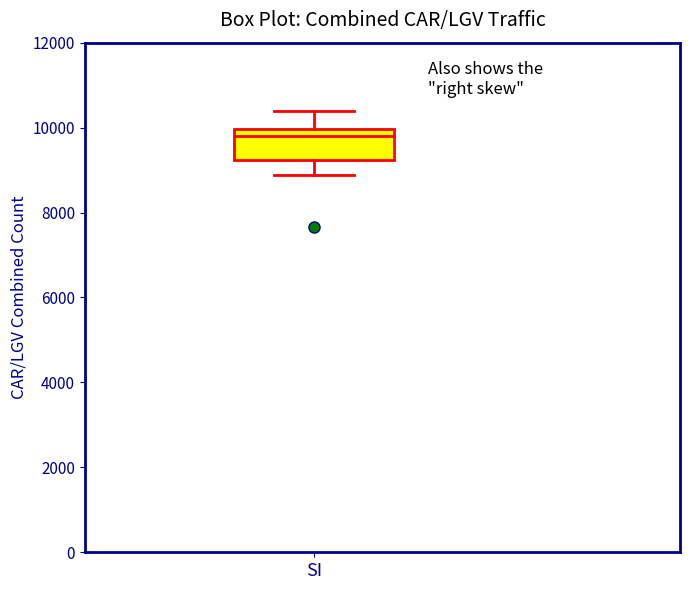

Read this box plot against the y-axis: the position of the median line, the range covered by the box, and the ends of both whiskers. The values are not printed on the chart, so give them approximately, as read against the axis.

median 9800, box 9200 to 10000, whiskers 8800 to 10400